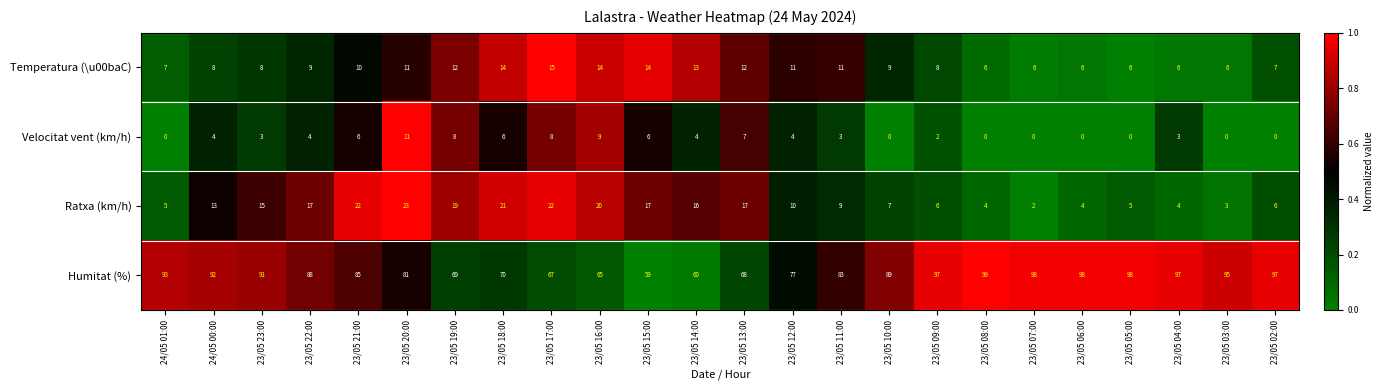

Rank the series by their maximum value, from lowest to highest.

Velocitat vent (km/h), Temperatura (\u00baC), Ratxa (km/h), Humitat (%)